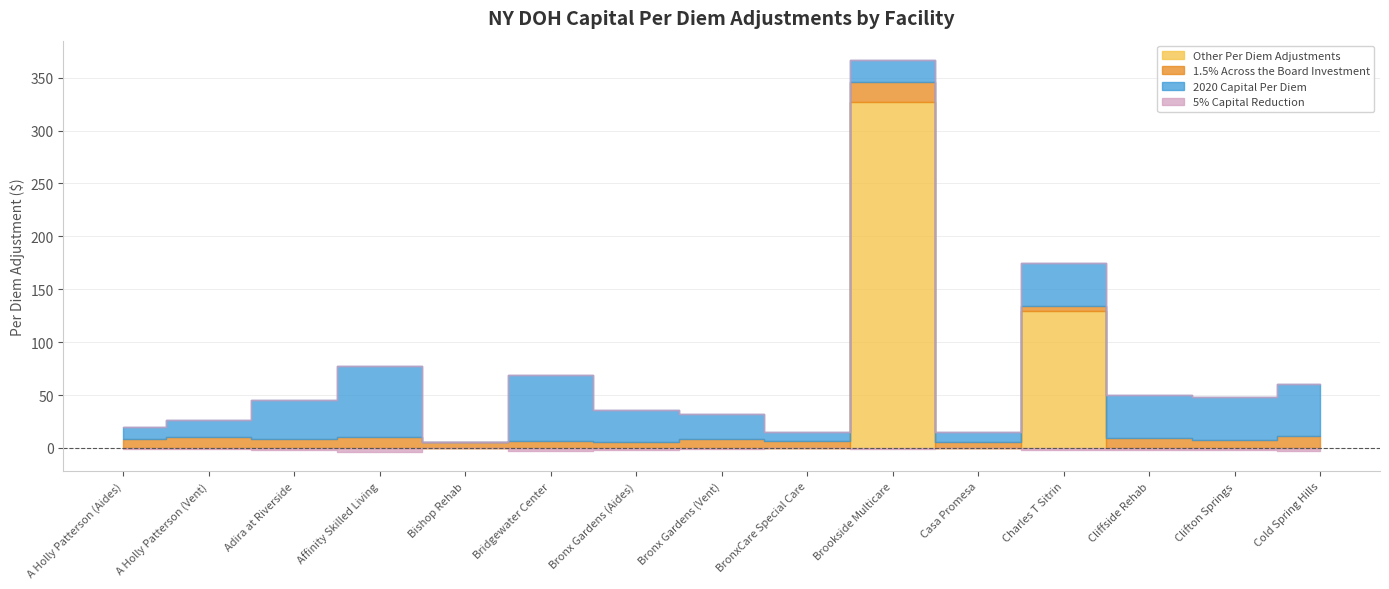

How many values in the 2020 Capital Per Diem series are below 29?

7